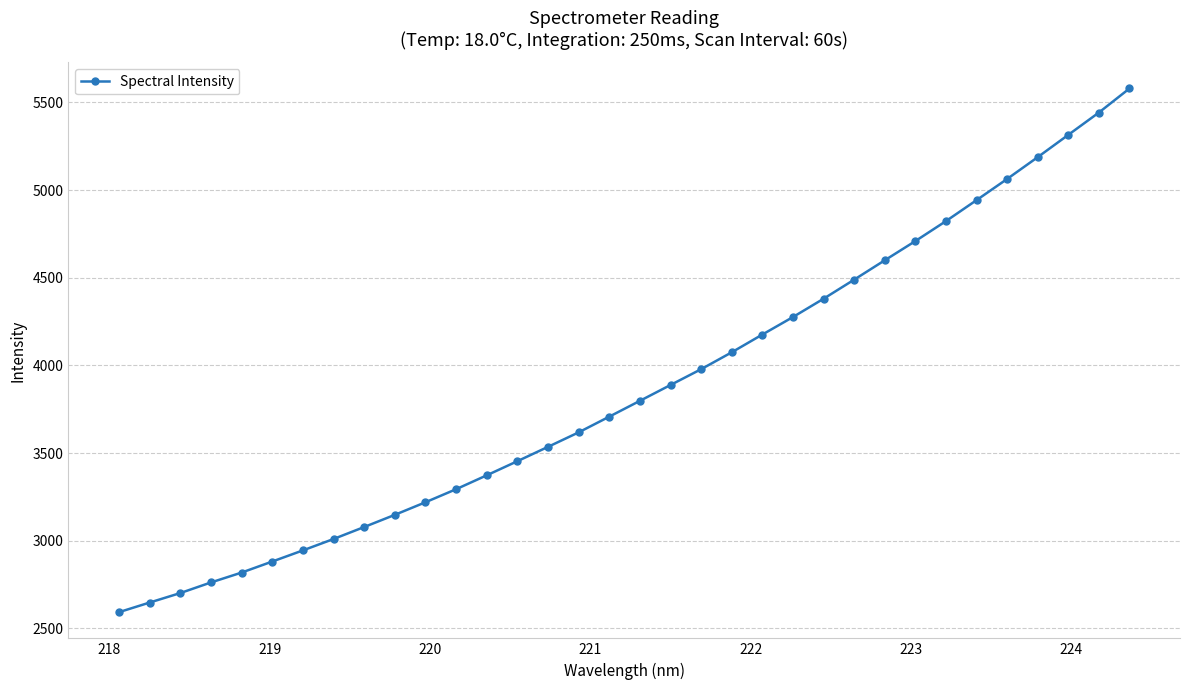

What is the greatest value displayed?

5579.7